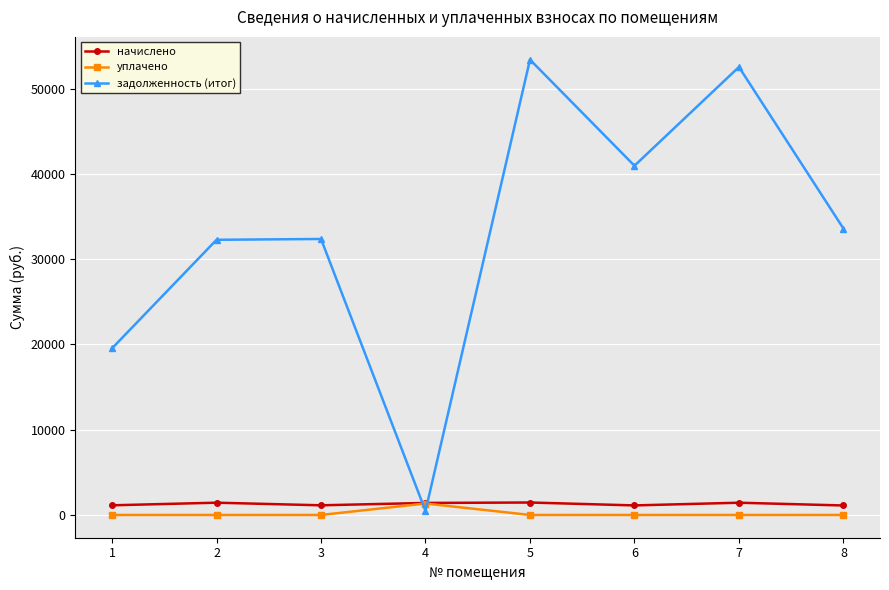

What are all the series names shown in the legend?

начислено, уплачено, задолженность (итог)